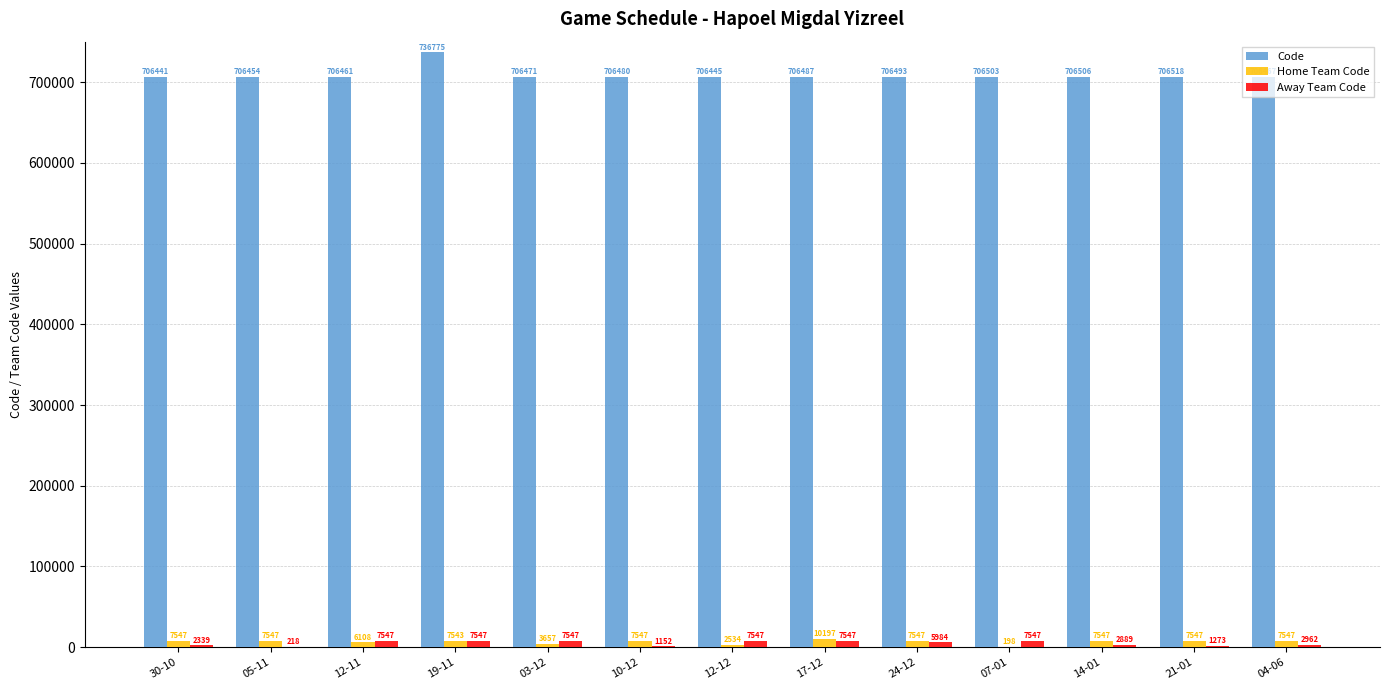

Between 19-11 and 12-12, which series saw the biggest shift?

Code